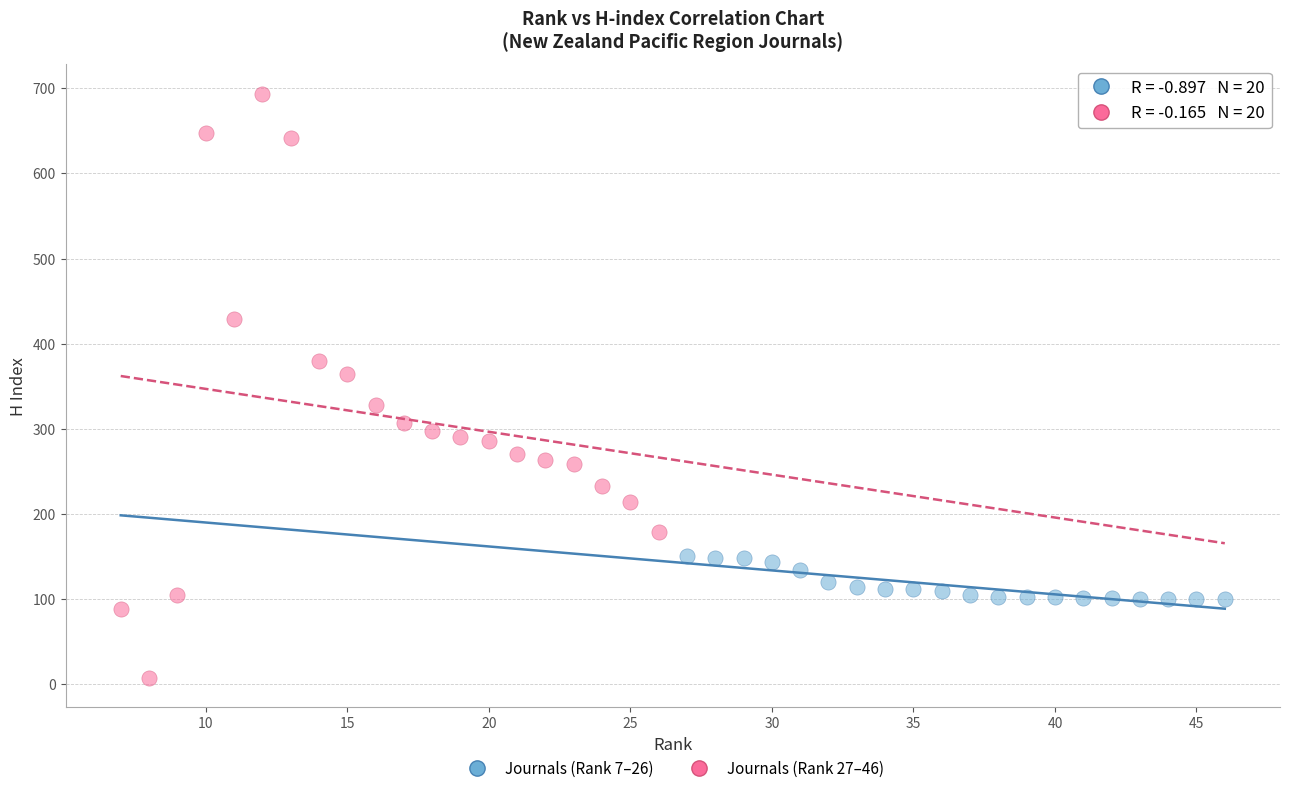

Which series reaches the minimum Y coordinate?

Journals (Rank 27–46)